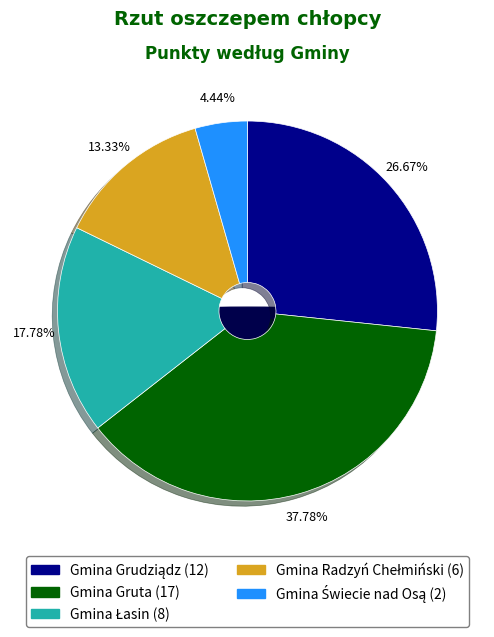

Combined, do Gmina Radzyń Chełmiński and Gmina Grudziądz account for over 50%?

No